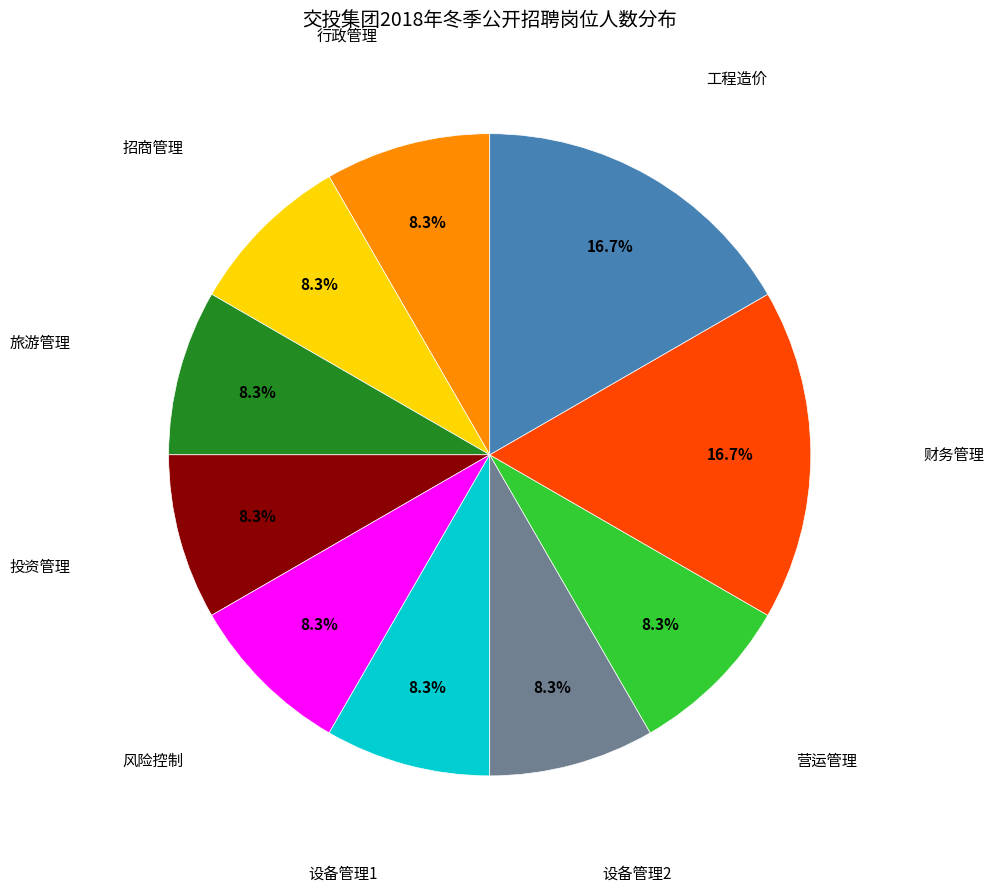

Is there any slice that represents more than half of the pie?

No